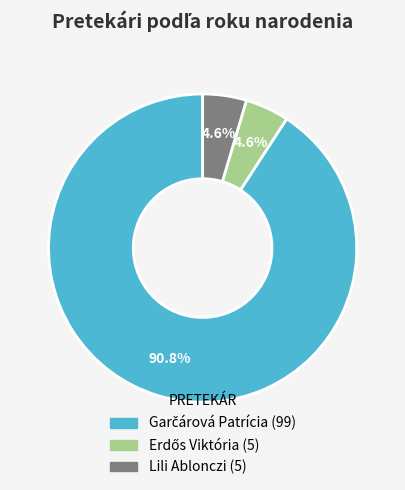

How much of the chart is everything except Lili Ablonczi?

95.4%